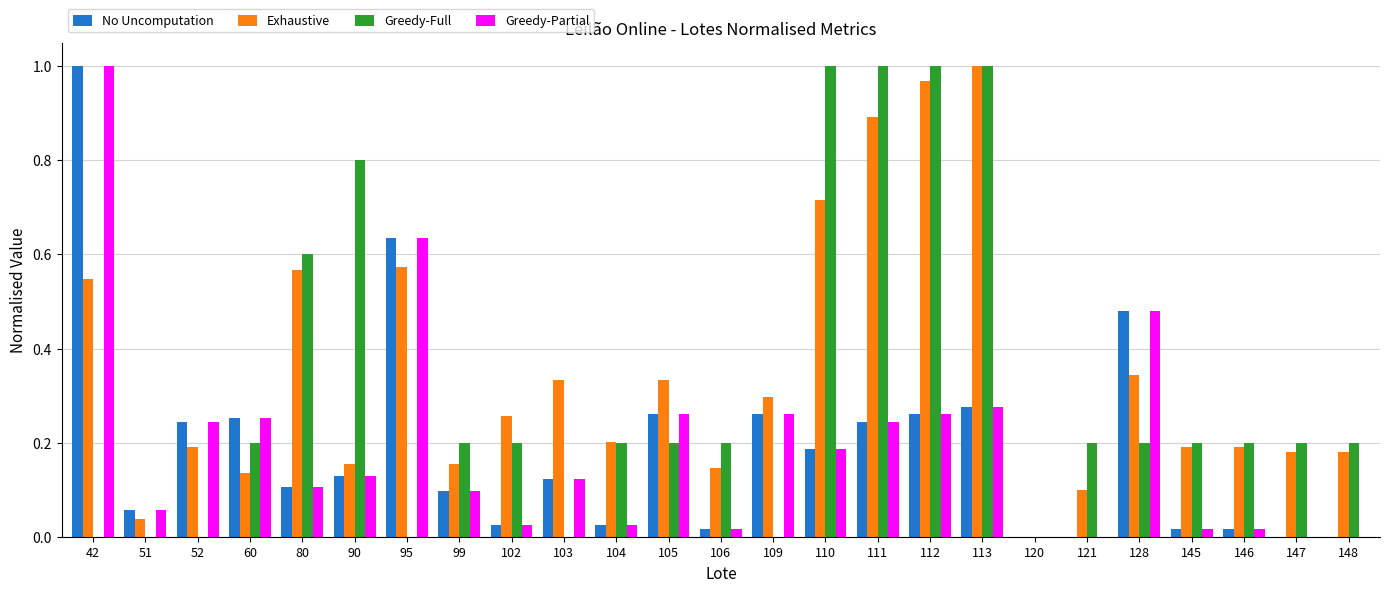

Which series changed the most between 111 and 120?

Greedy-Full